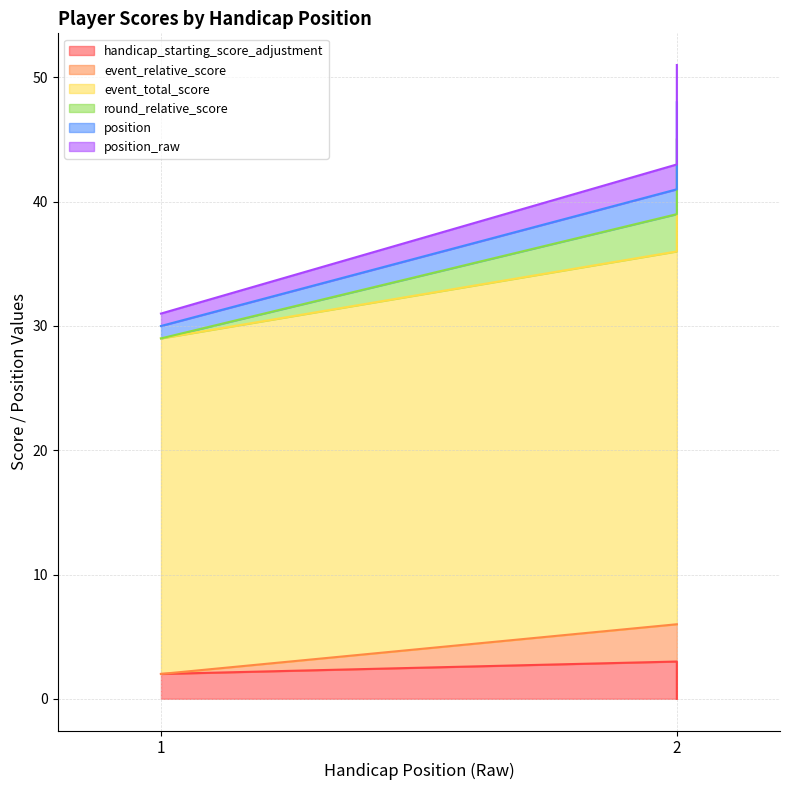

The value of handicap_starting_score_adjustment at 1 is 1. True or false?

False